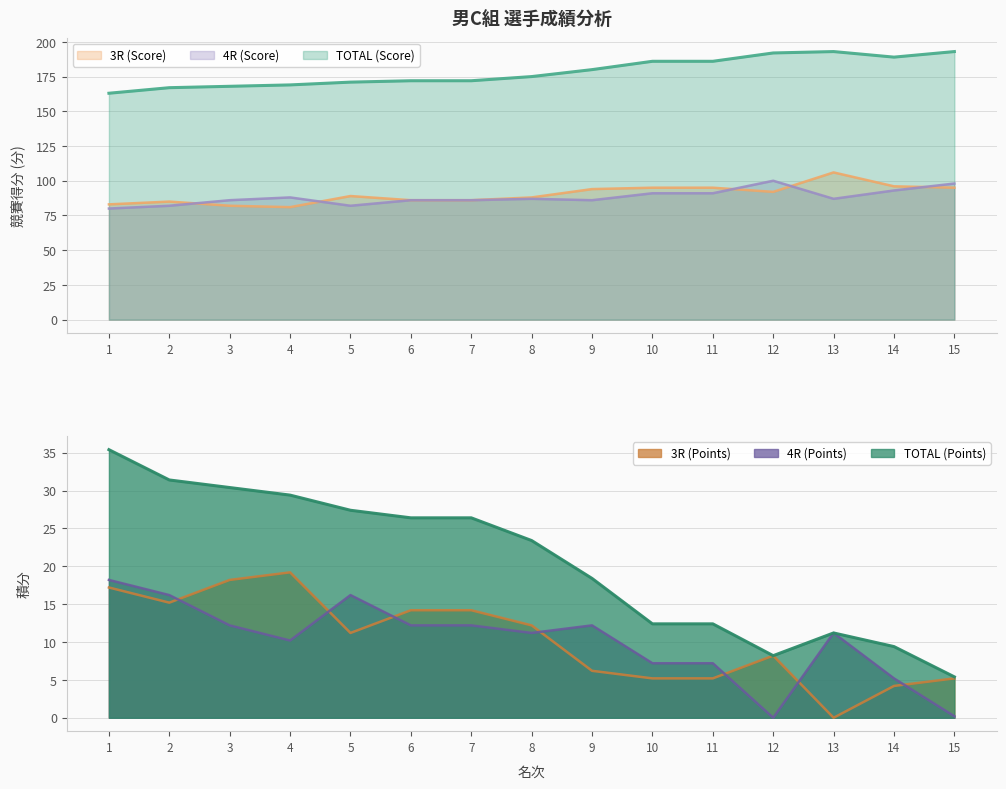

What is the maximum value for TOTAL (Points)?

35.4